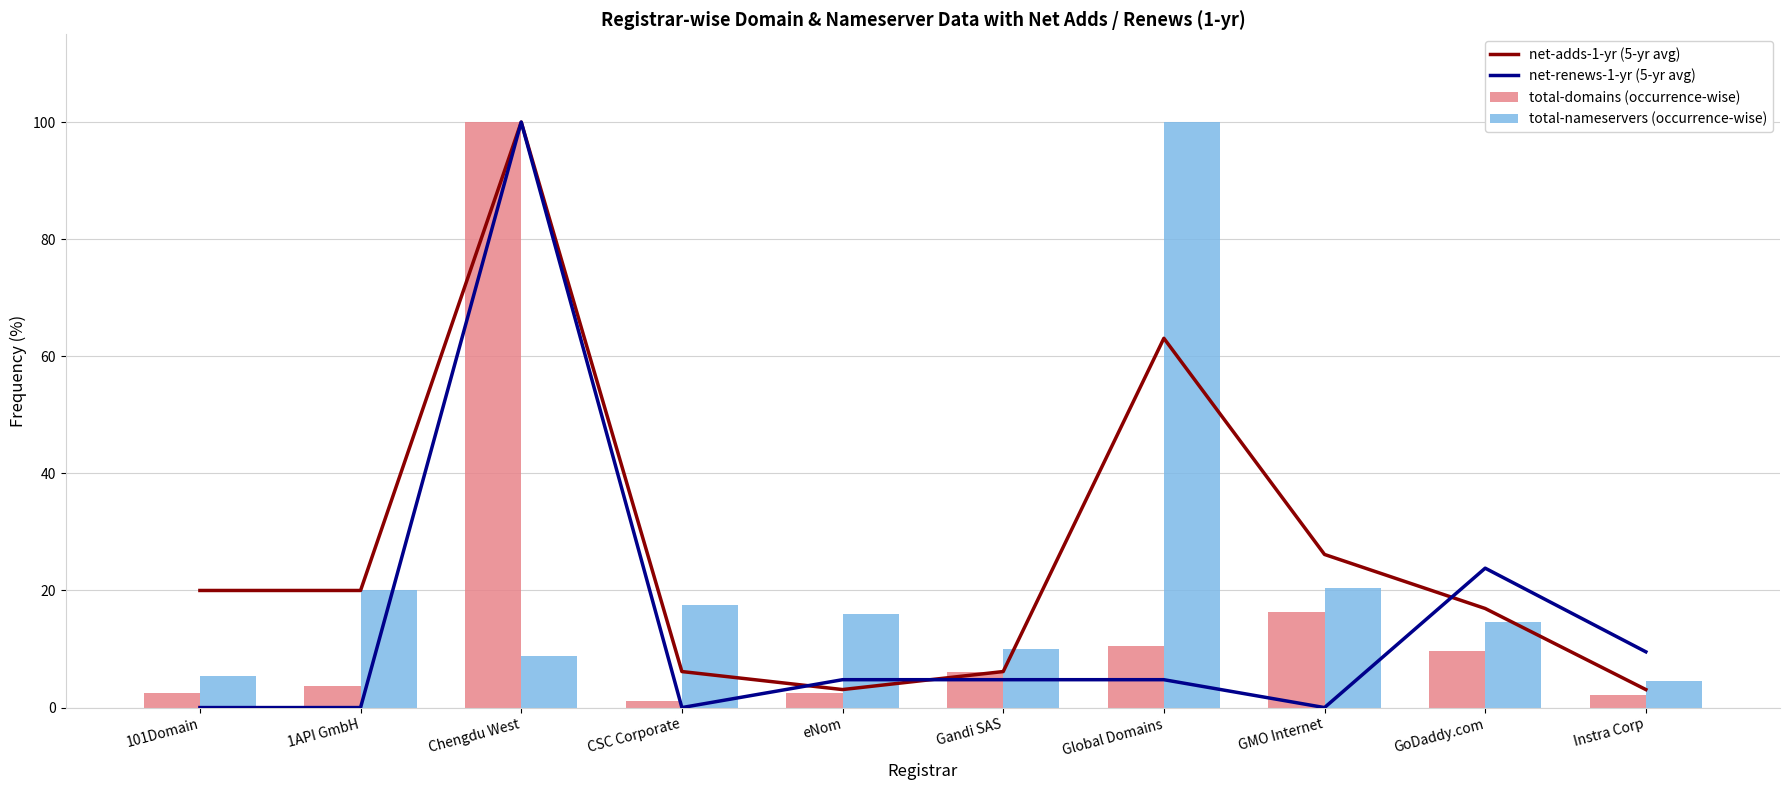

Rank the series at Global Domains from highest to lowest value.

total-nameservers (occurrence-wise), net-adds-1-yr (5-yr avg), total-domains (occurrence-wise), net-renews-1-yr (5-yr avg)